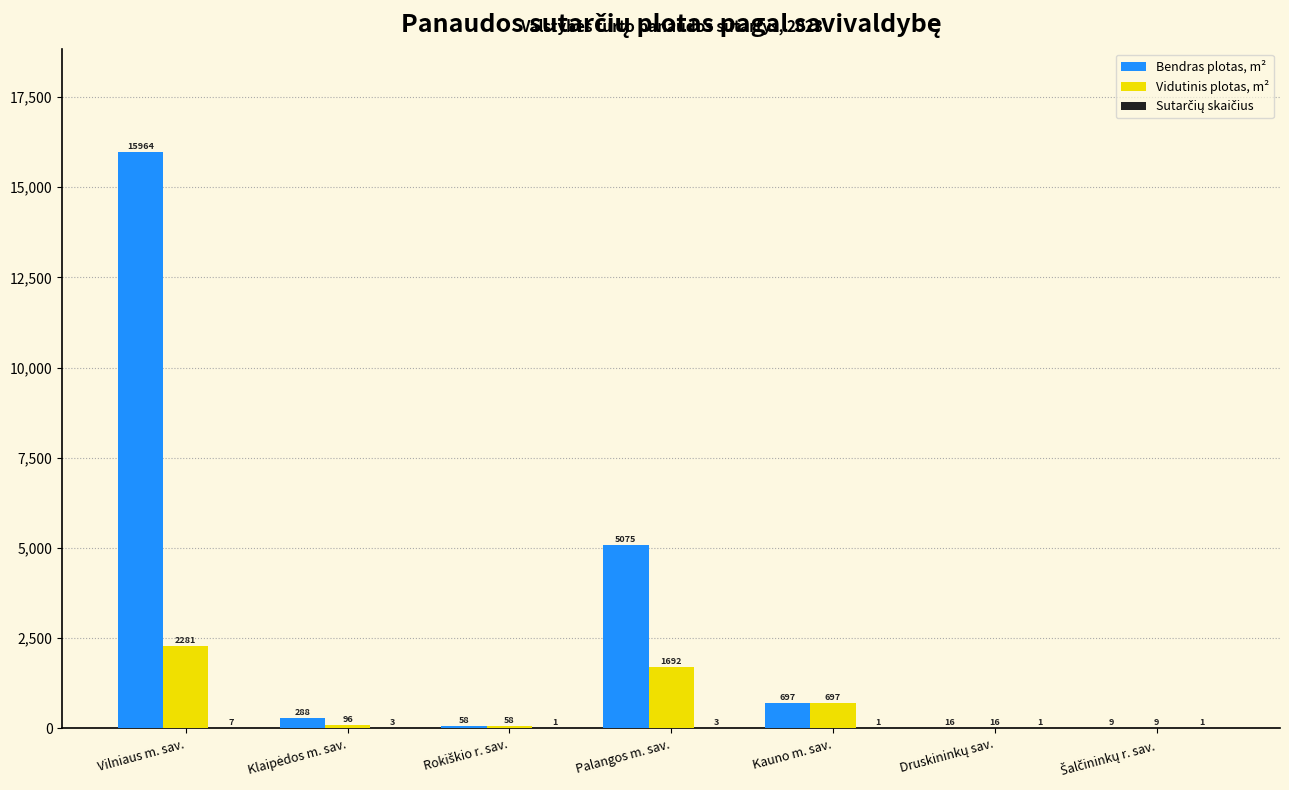

True or false: Bendras plotas, m² has a value of 8148.5 at Palangos m. sav..

False